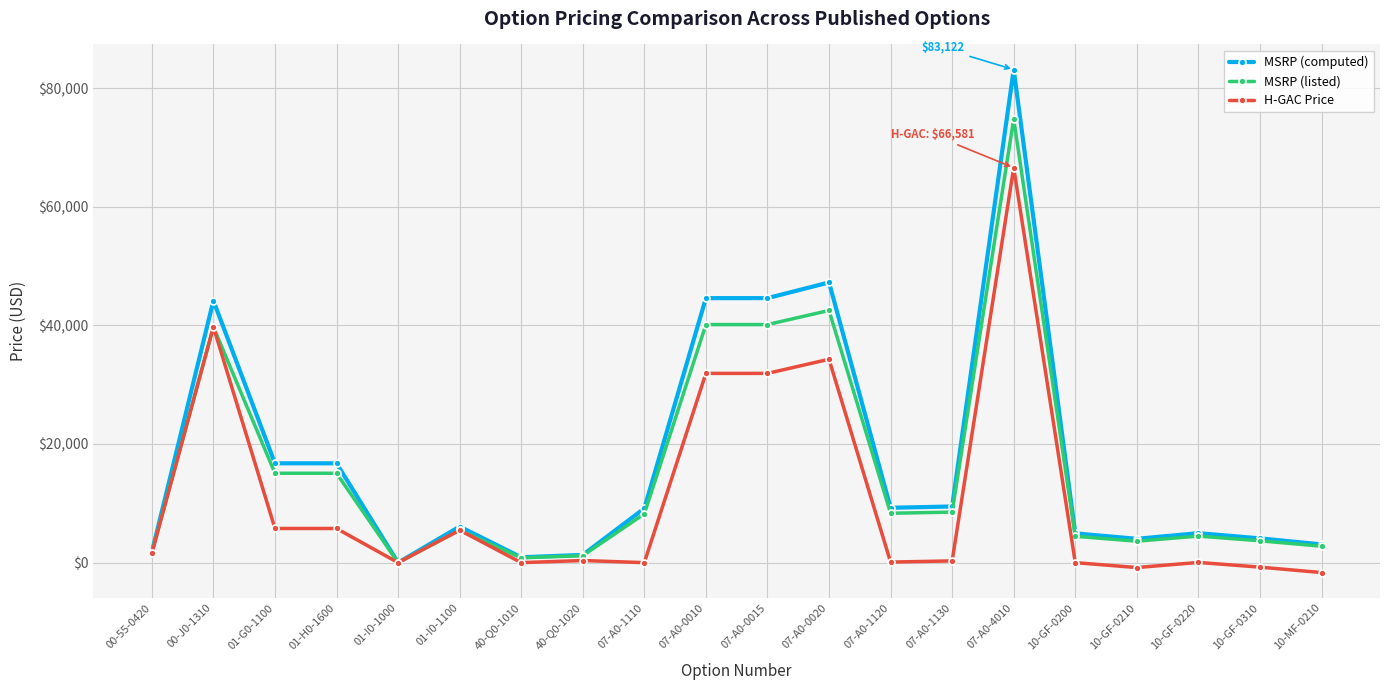

Rank the series by their average value, from lowest to highest.

H-GAC Price, MSRP (listed), MSRP (computed)